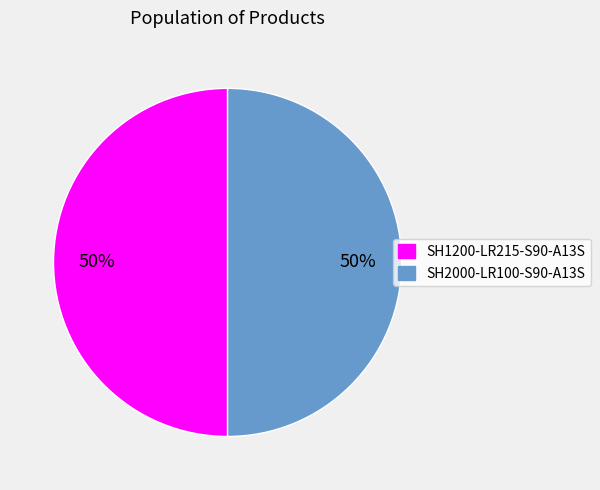

The SH2000-LR100-S90-A13S slice represents 63% of the pie. True or false?

False